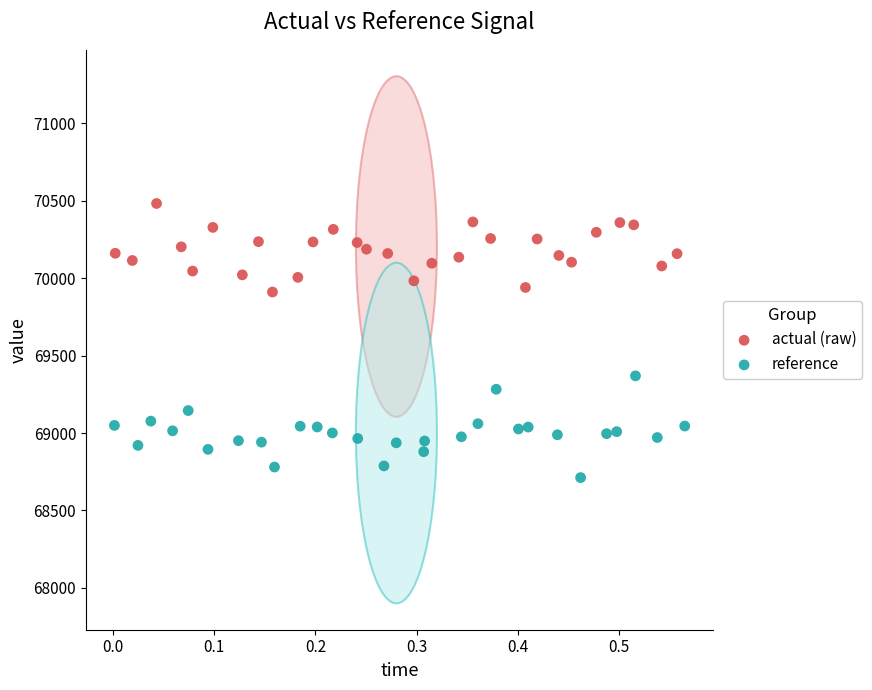

Which series contains the lowest Y value?

reference